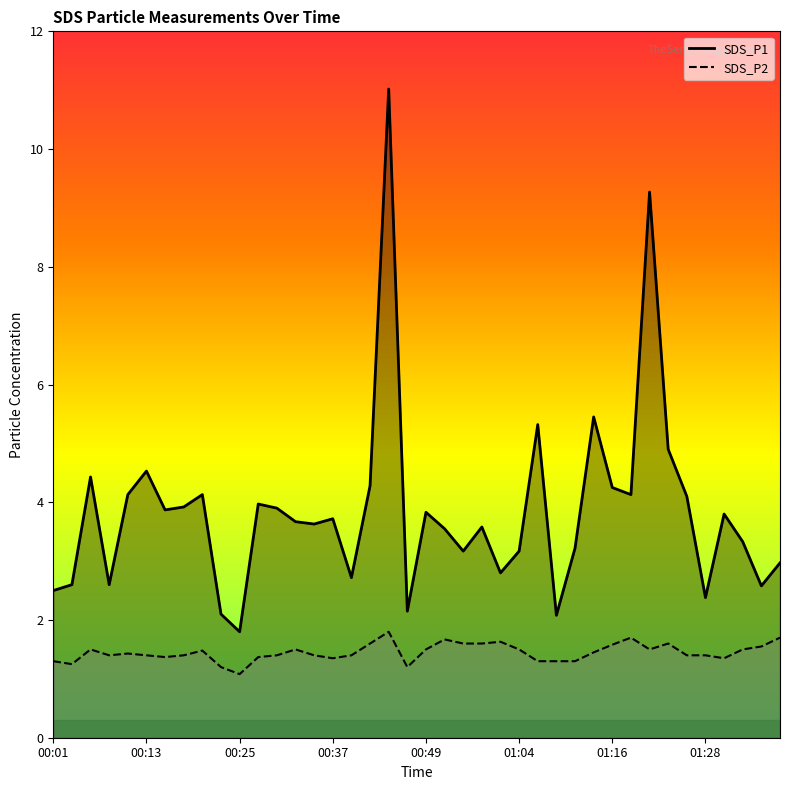

Which series has the largest range (max minus min)?

SDS_P1